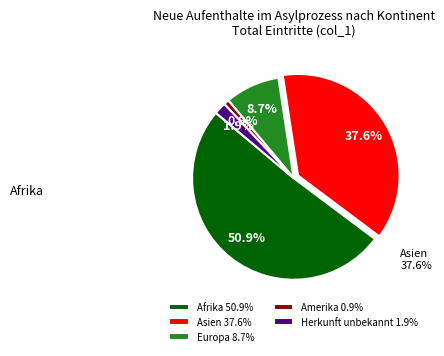

To the nearest percent, what is the average slice percentage?

20%